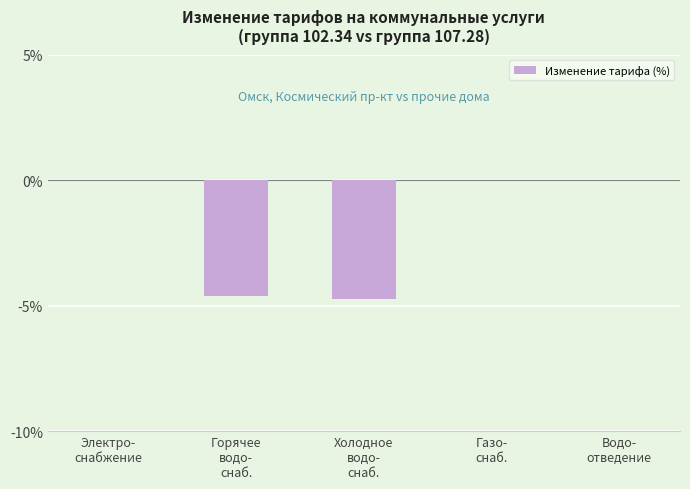

Are the bars grouped side by side (vs. stacked)?

No